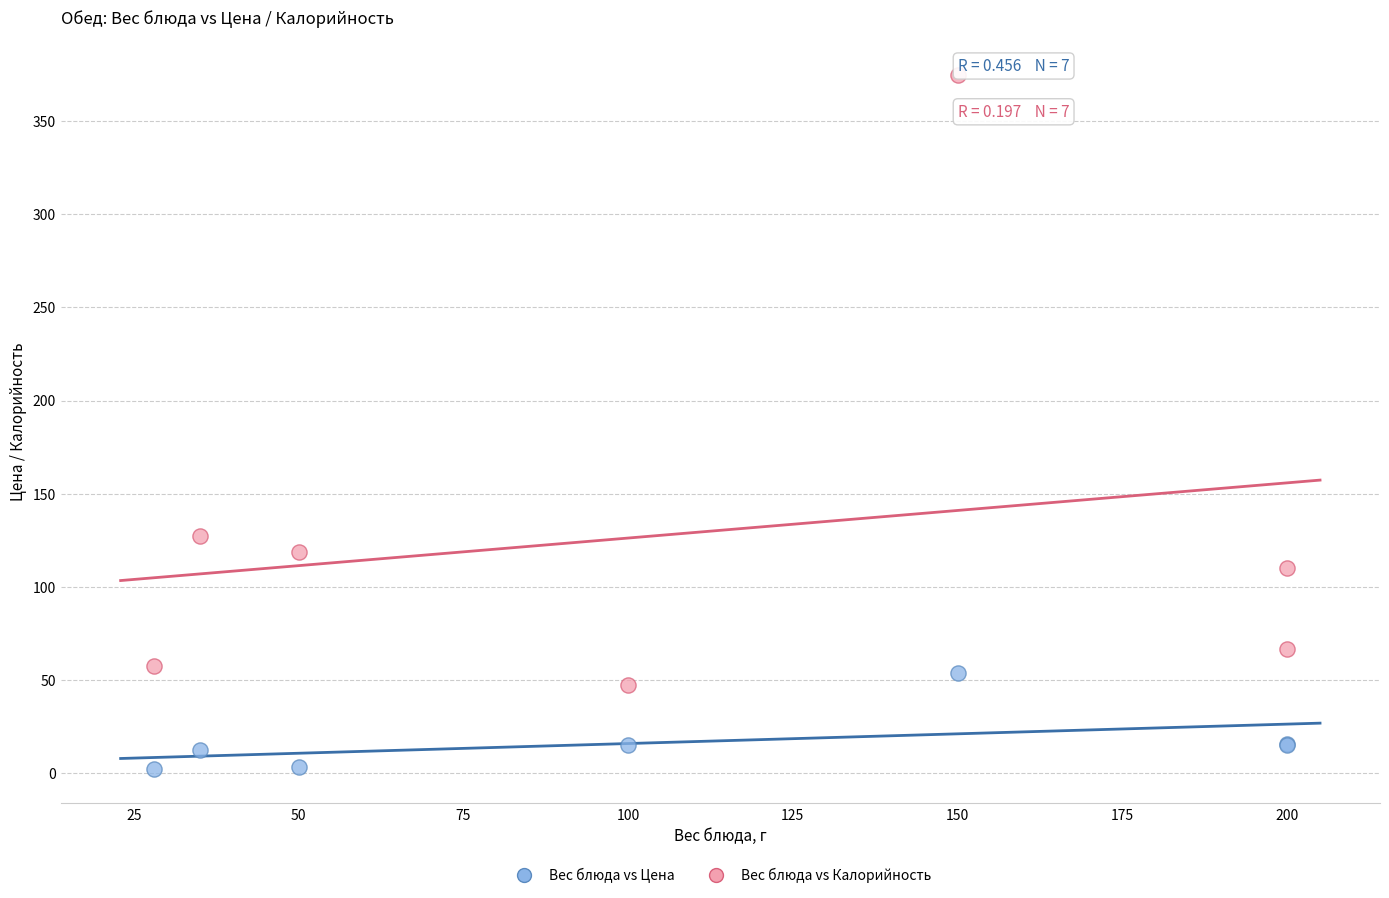

Which series reaches the minimum Y coordinate?

Вес блюда vs Цена